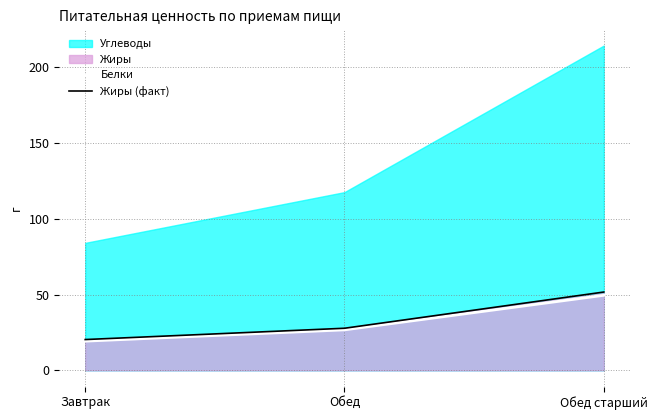

True or false: Жиры (факт) has a value of 20.3 at Завтрак.

True